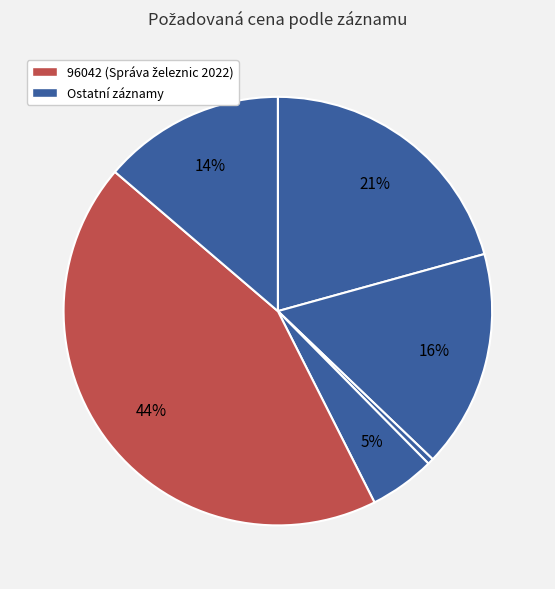

Count the number of slices in the pie.

6